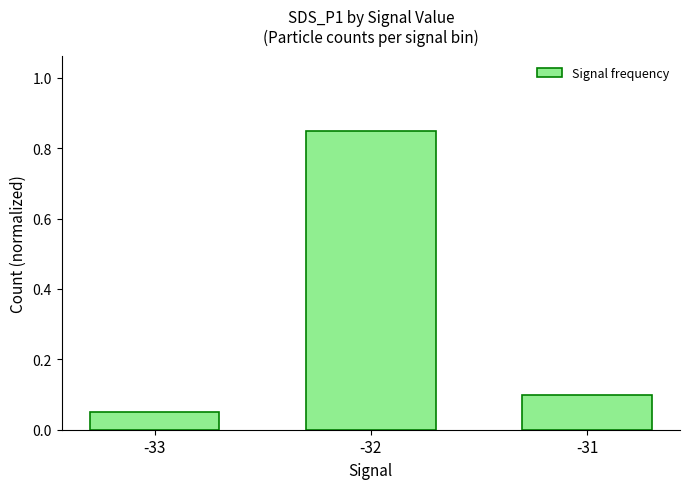

Is it true that the value at -32 is 0.3?

False